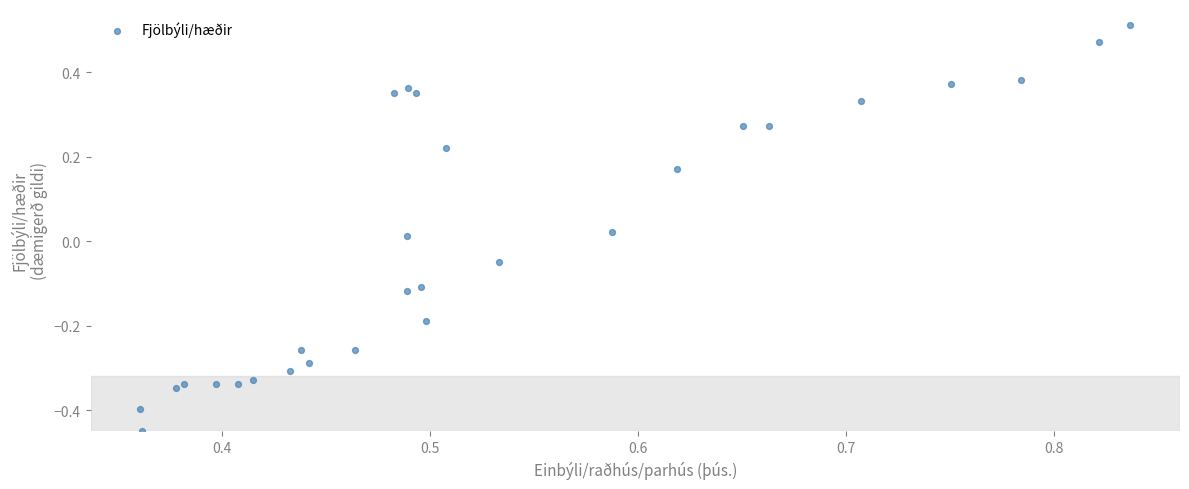

What is the range of Y values (max minus min)?

1.0